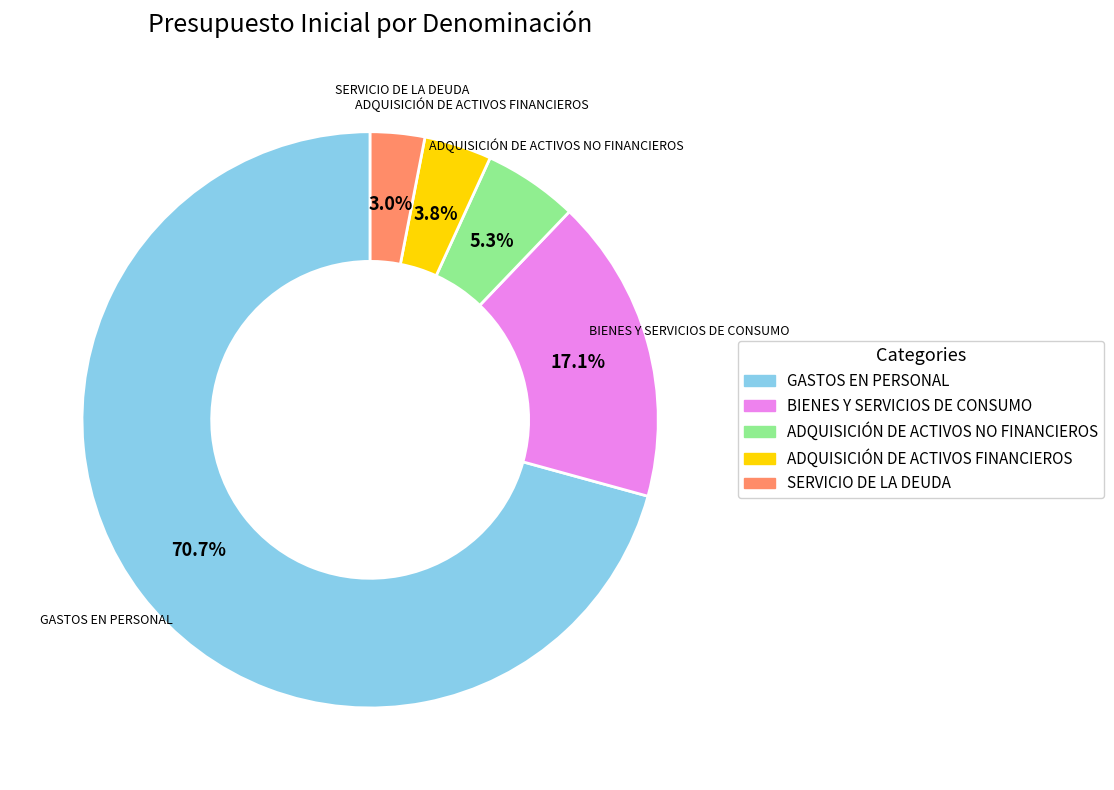

Between BIENES Y SERVICIOS DE CONSUMO and GASTOS EN PERSONAL, which is larger?

GASTOS EN PERSONAL